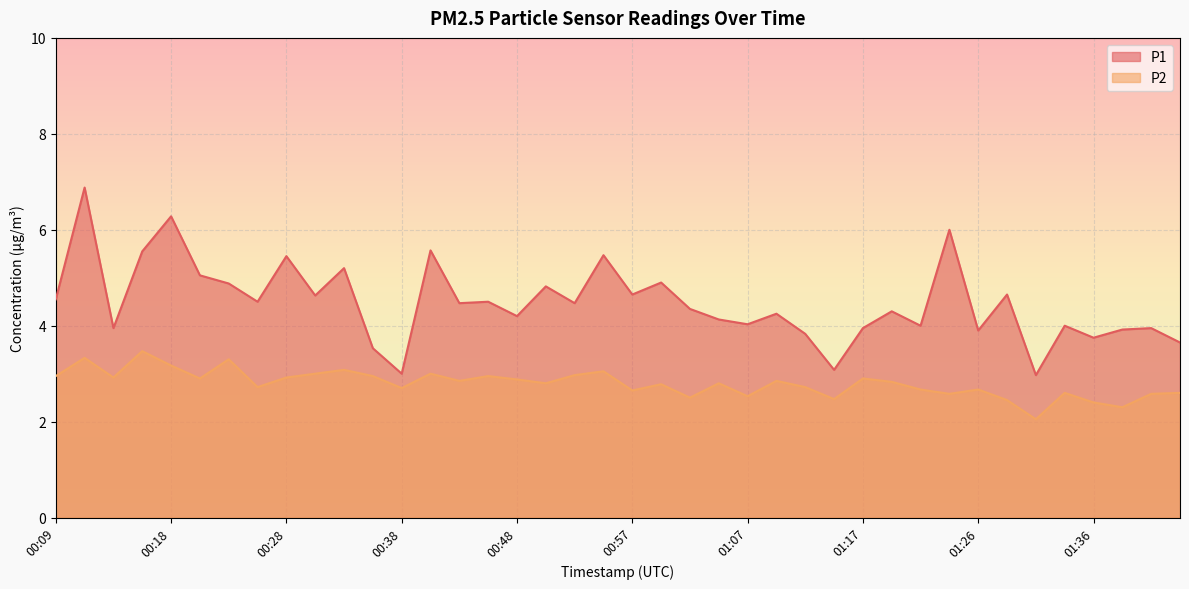

What are all the series names shown in the legend?

P1, P2